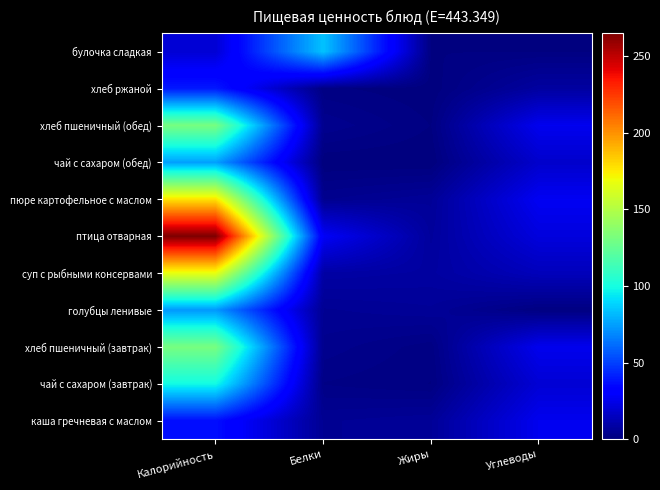

What is the maximum value shown in the chart?

265.0